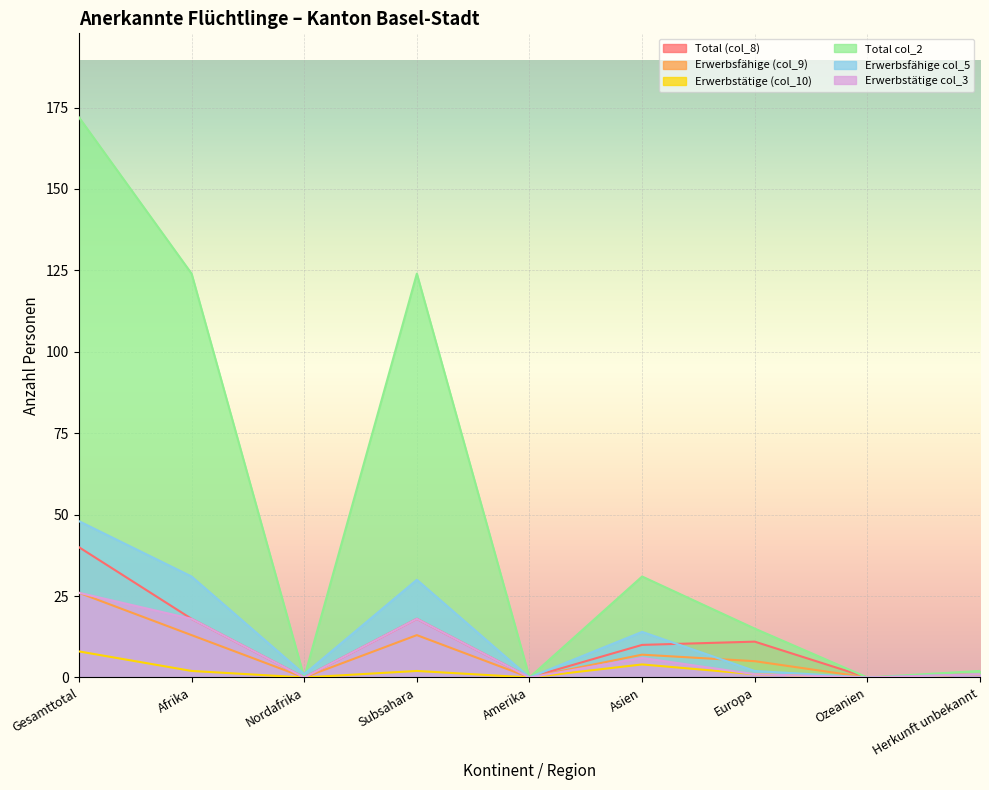

Which label corresponds to the smallest value in the chart?

Nordafrika